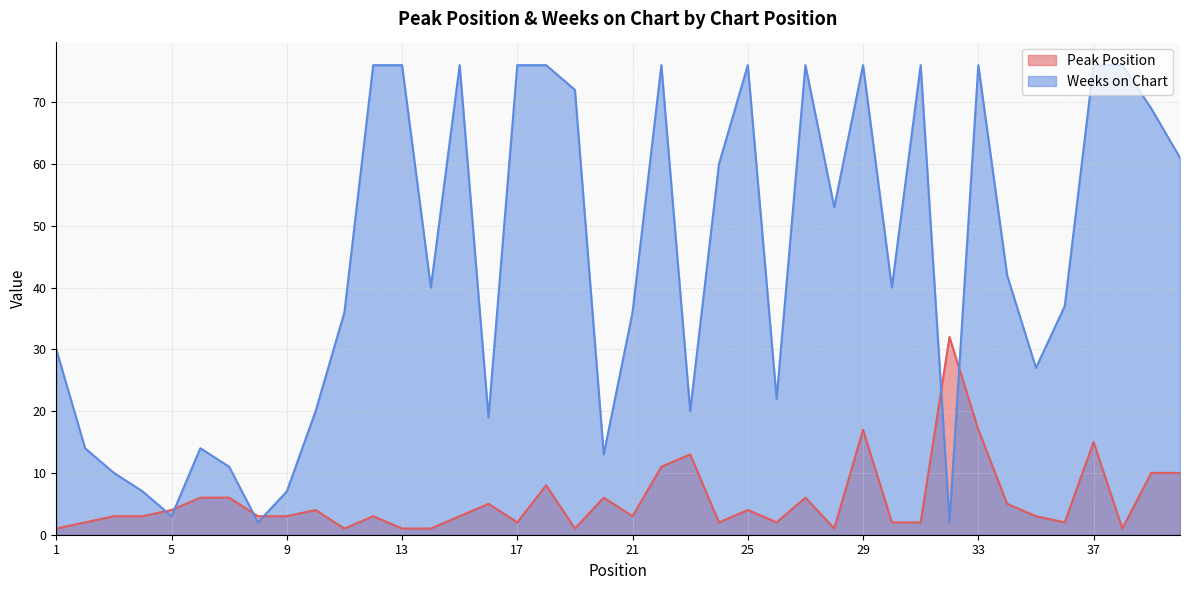

True or false: Peak Position and Weeks on Chart intersect in this chart.

True